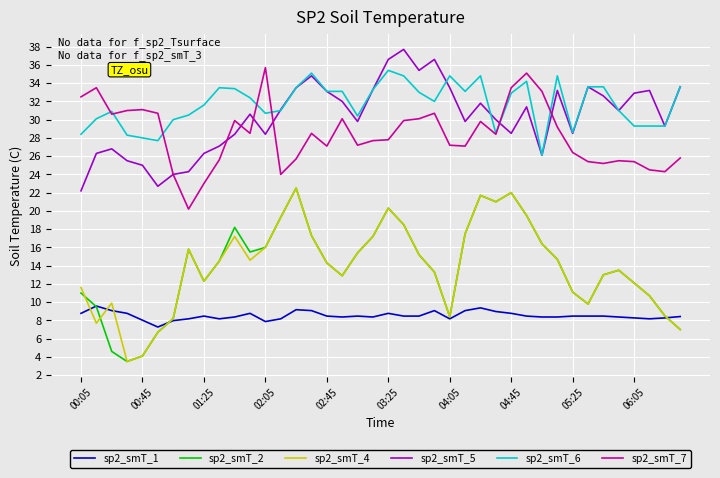

True or false: sp2_smT_6 and sp2_smT_4 intersect in this chart.

False